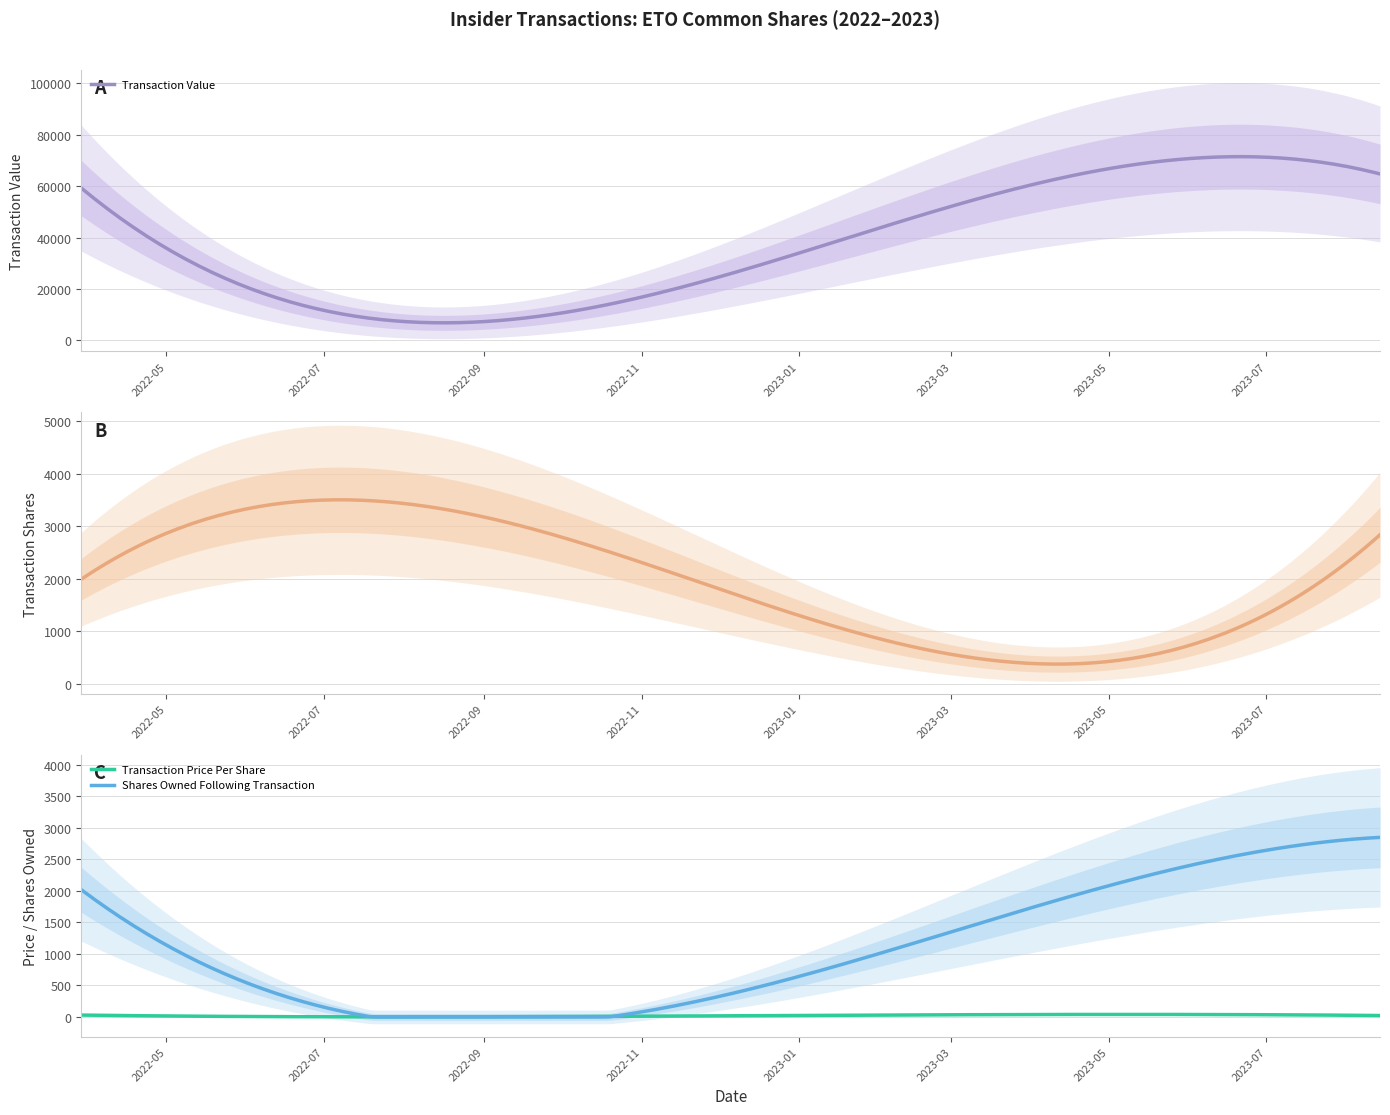

What position from the right is 2022-08-11?

4